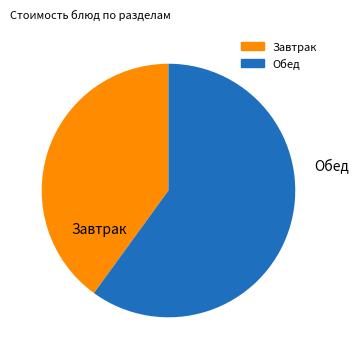

Is there a majority slice in this chart?

Yes